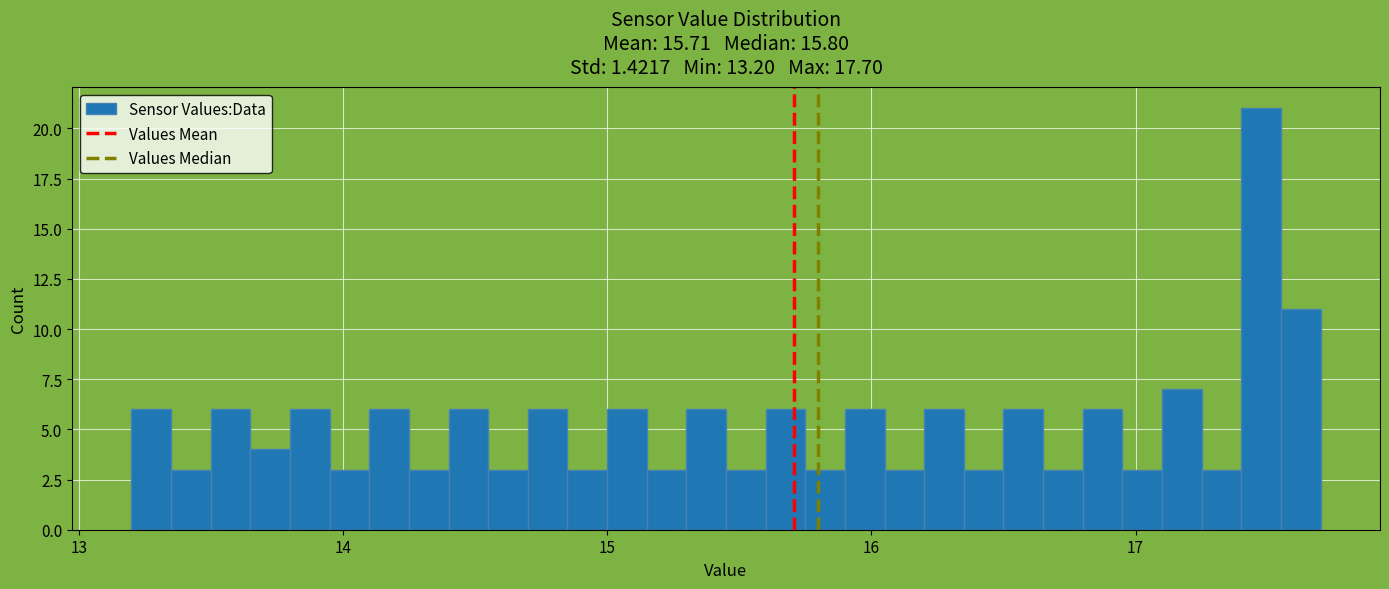

Read against the x-axis, roughly where is the centre of the tallest bar?

17.5